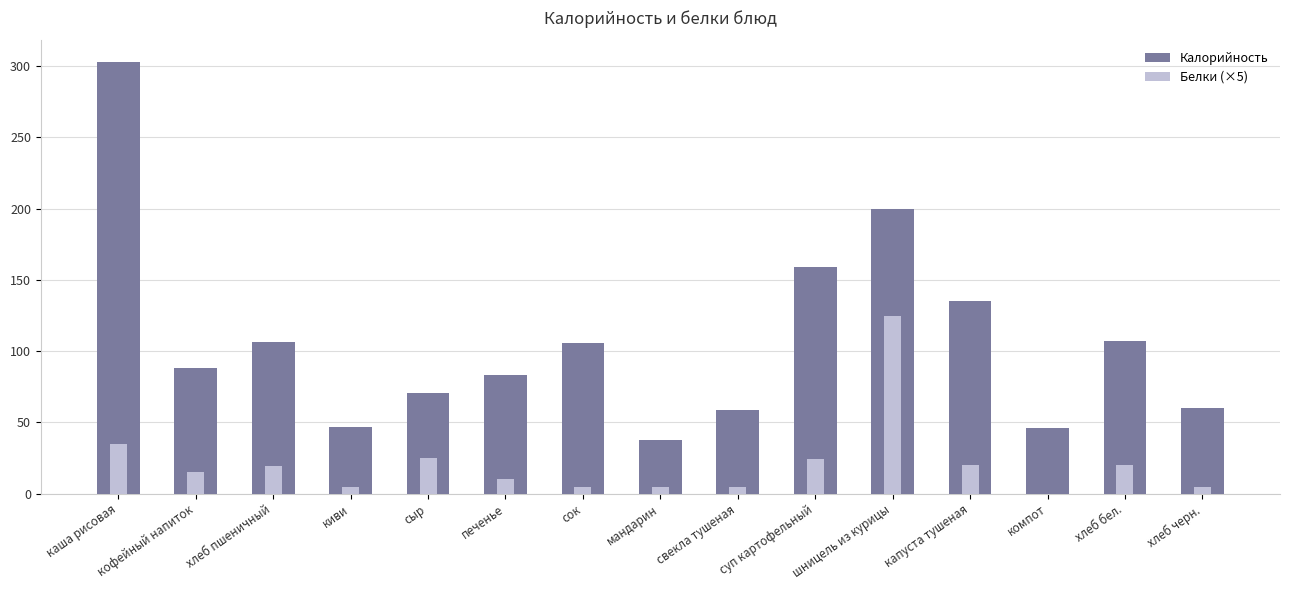

How many categories are shown in the chart?

15